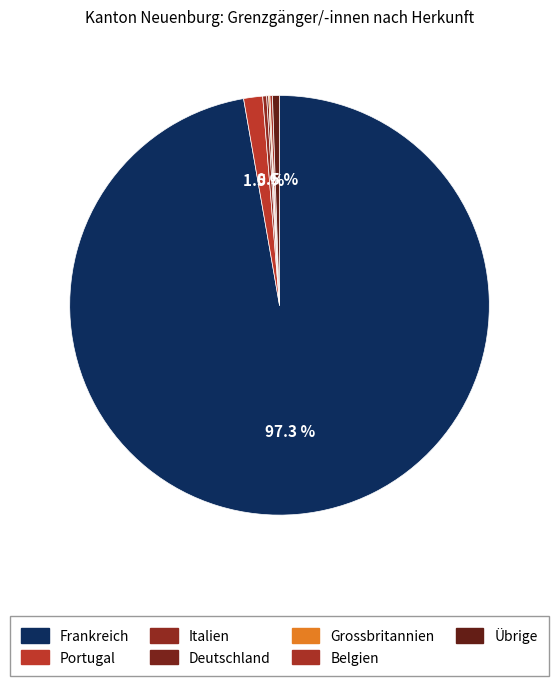

The Italien slice represents 9% of the pie. True or false?

False